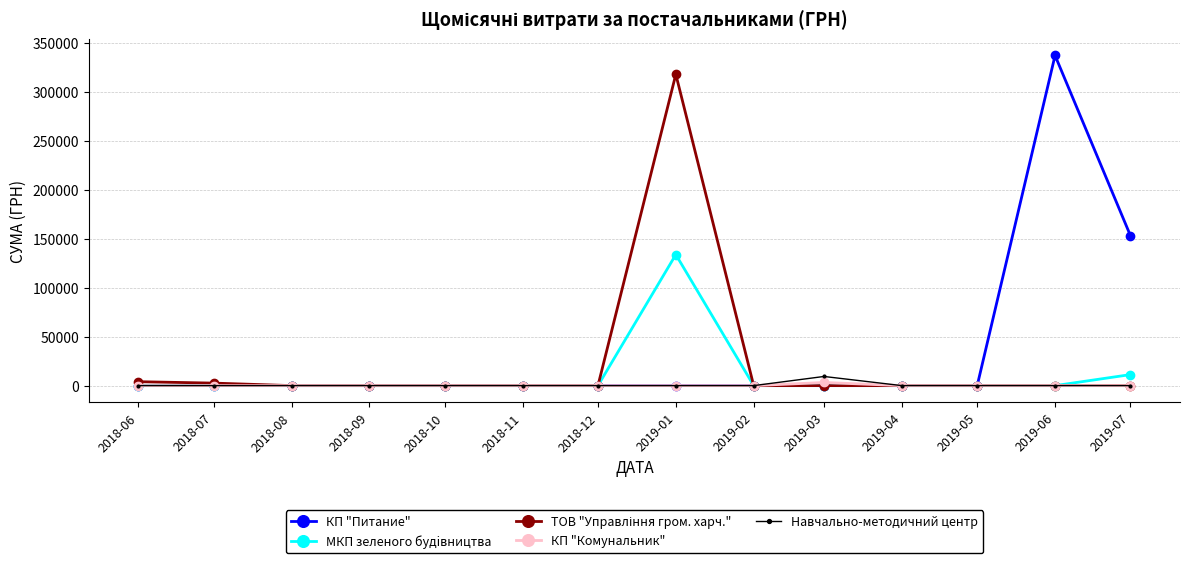

What is the total value across all series at 2018-06?

3997.7